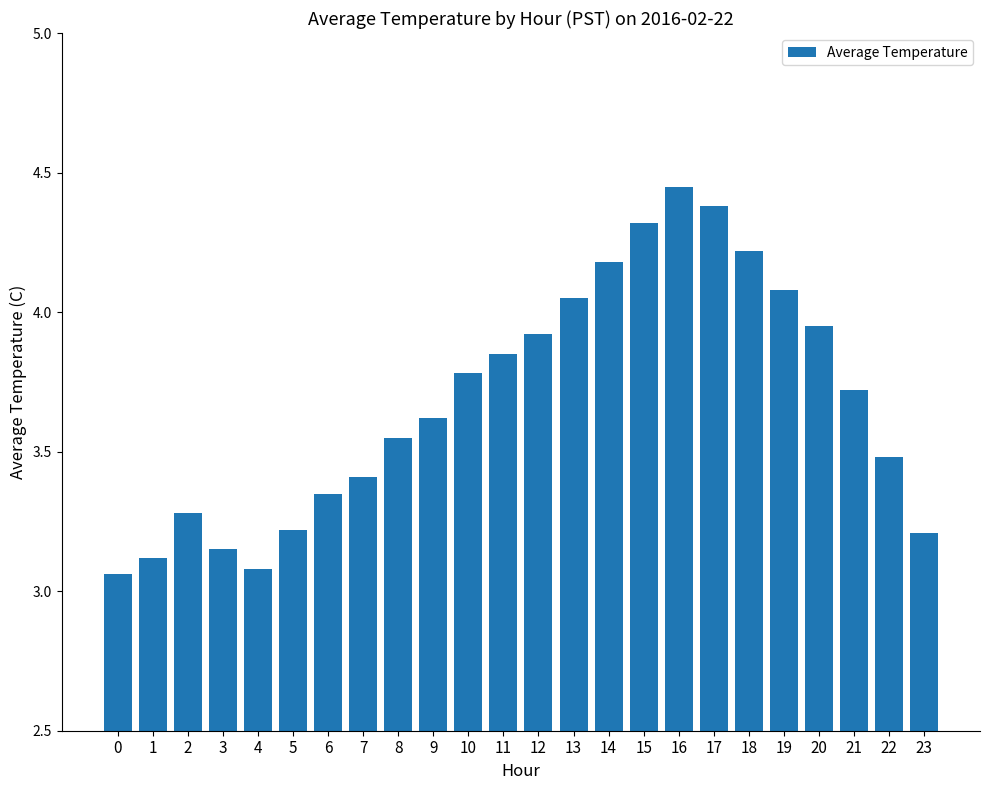

What is the difference between the maximum and minimum values?

1.4